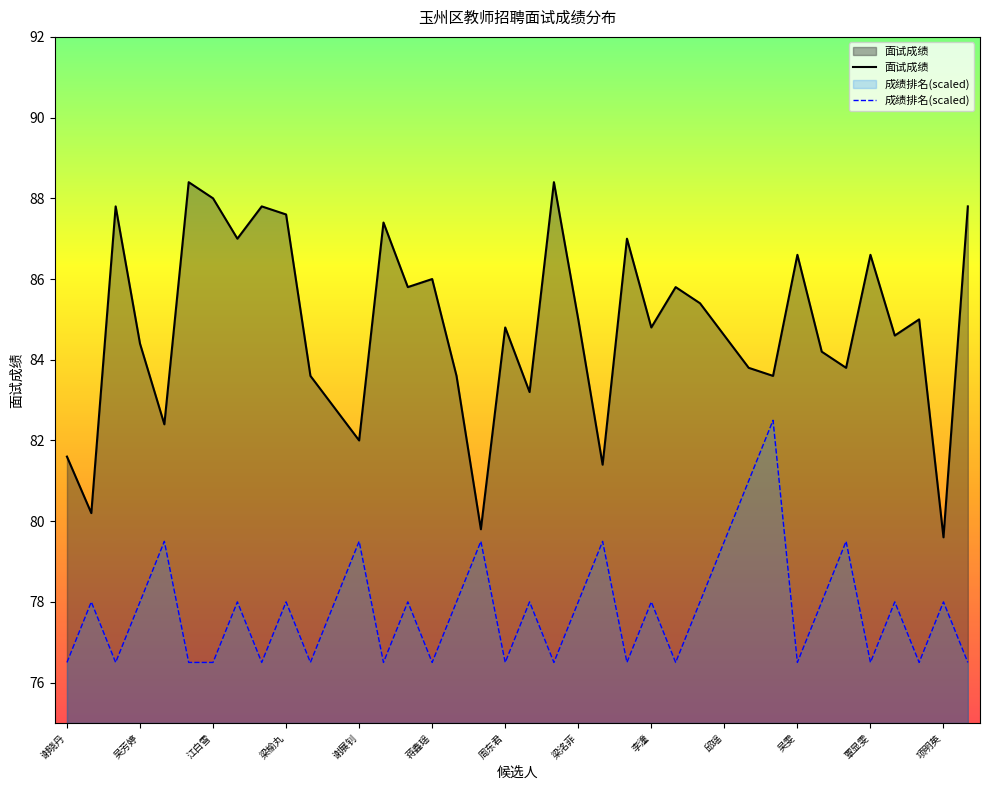

What is the sum of all 成绩排名(scaled) values?

2956.5